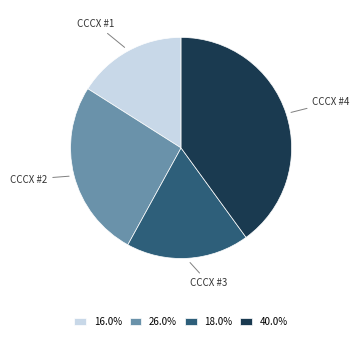

Which slice is the smallest?

CCCX #1